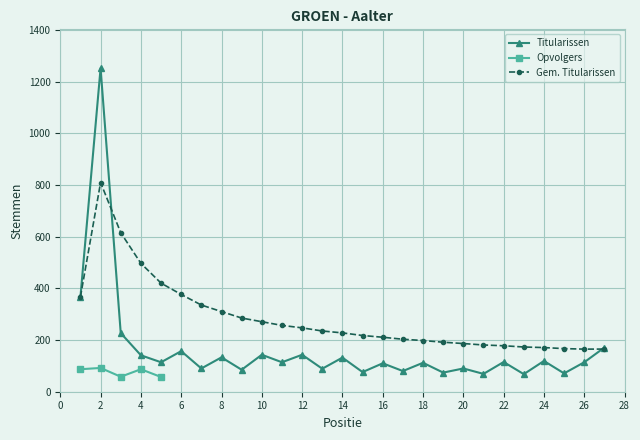

True or false: Gem. Titularissen has more than 0 interior local peaks.

True